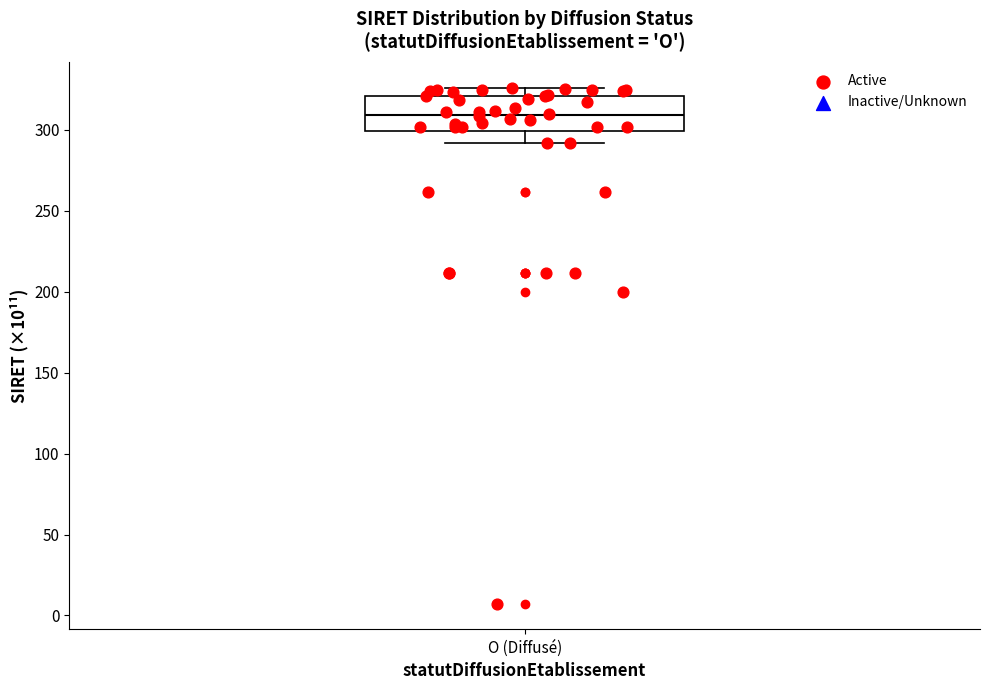

Read this box plot against the y-axis: the position of the median line, the range covered by the box, and the ends of both whiskers. The values are not printed on the chart, so give them approximately, as read against the axis.

median 310, box 300 to 320, whiskers 290 to 325